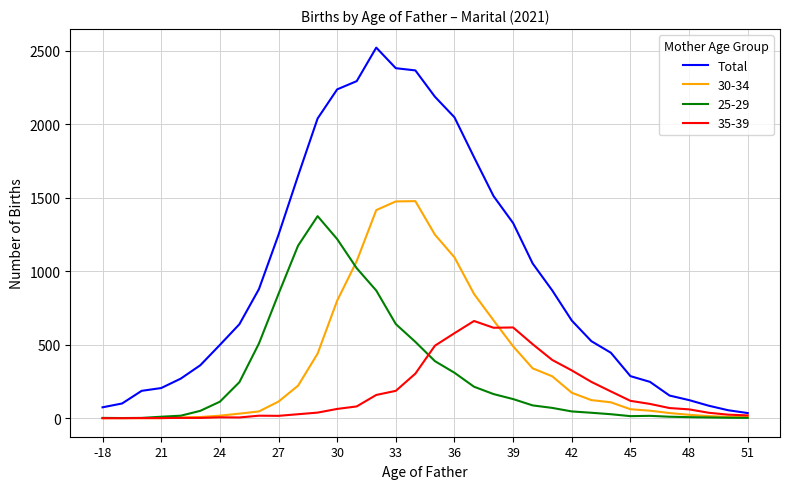

What is the maximum value shown in the chart?

2520